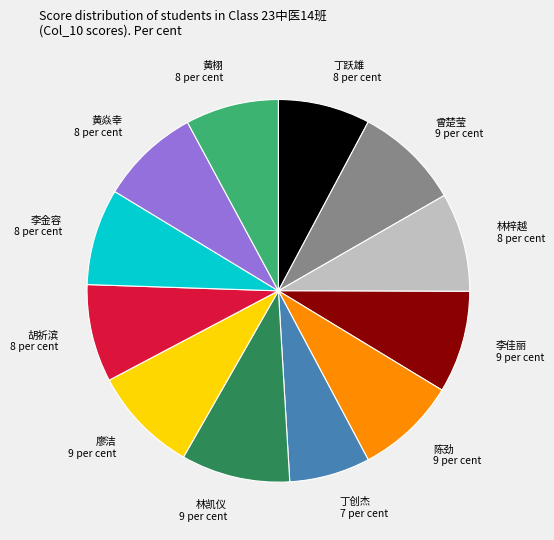

Does 黄栩 account for over 50% of the chart?

No